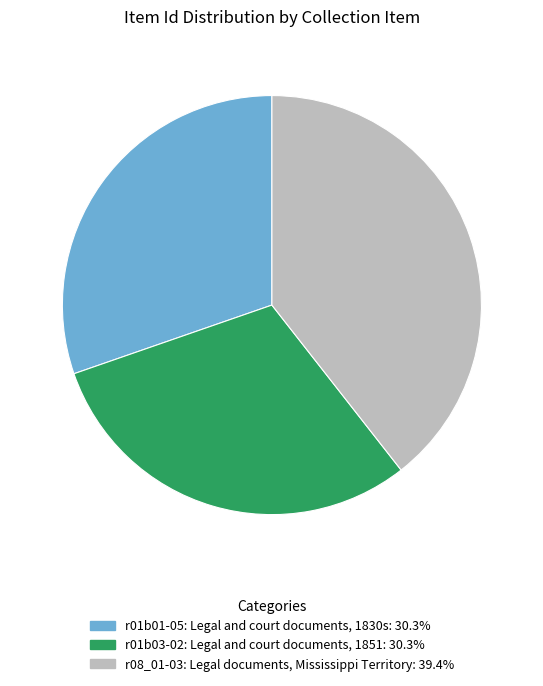

Combined, do r08_01-03: Legal documents, Mississippi Territory and r01b01-05: Legal and court documents, 1830s account for over 50%?

Yes